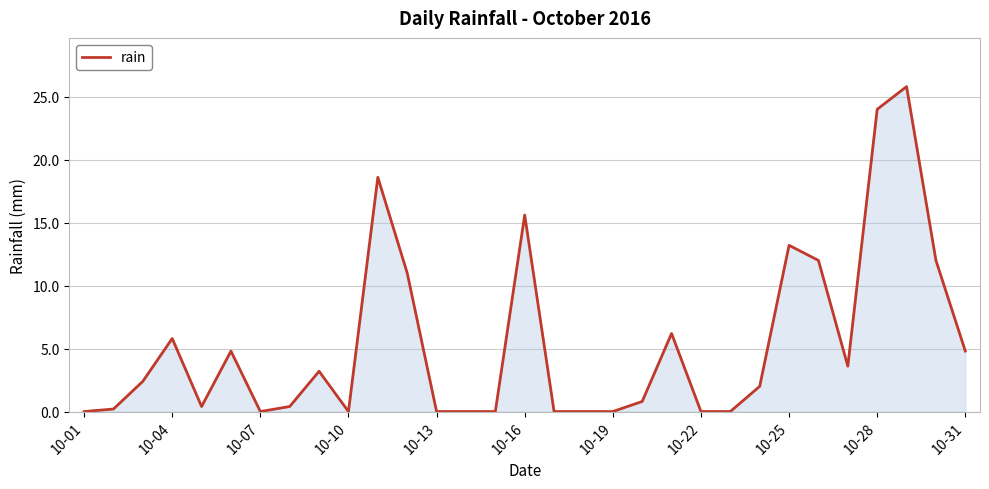

What is the difference between the maximum and minimum values?

25.8